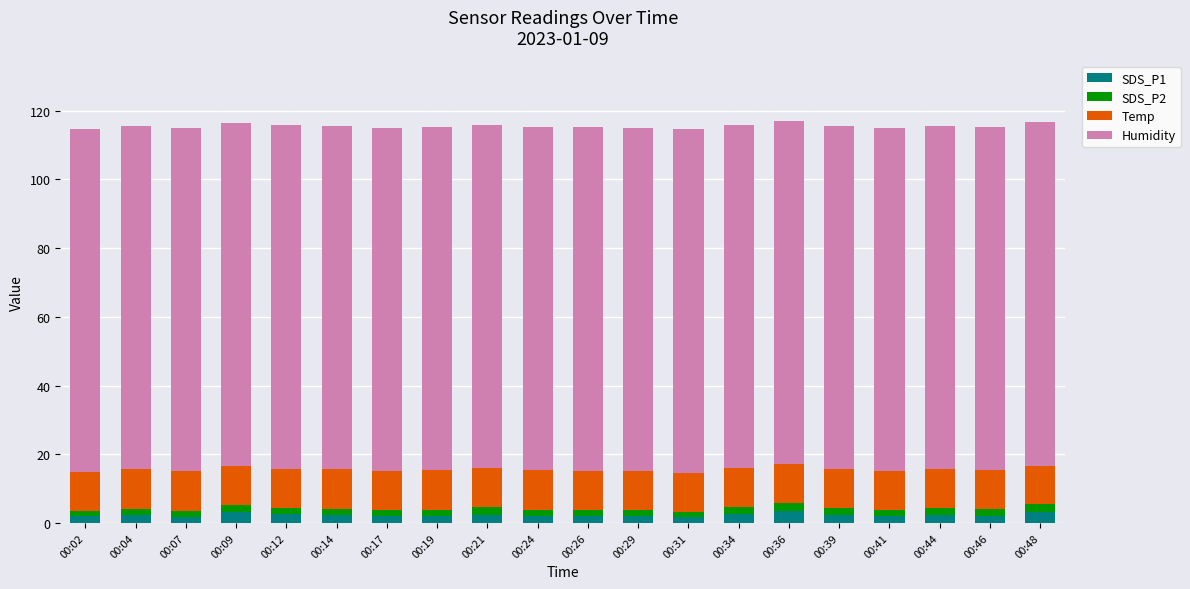

What is the highest value of the SDS_P1 series?

3.4